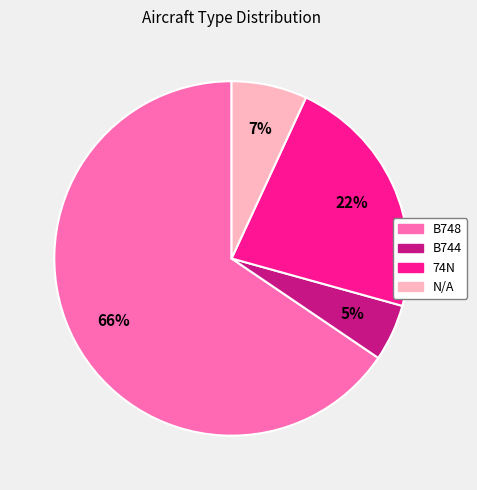

Count the number of slices in the pie.

4